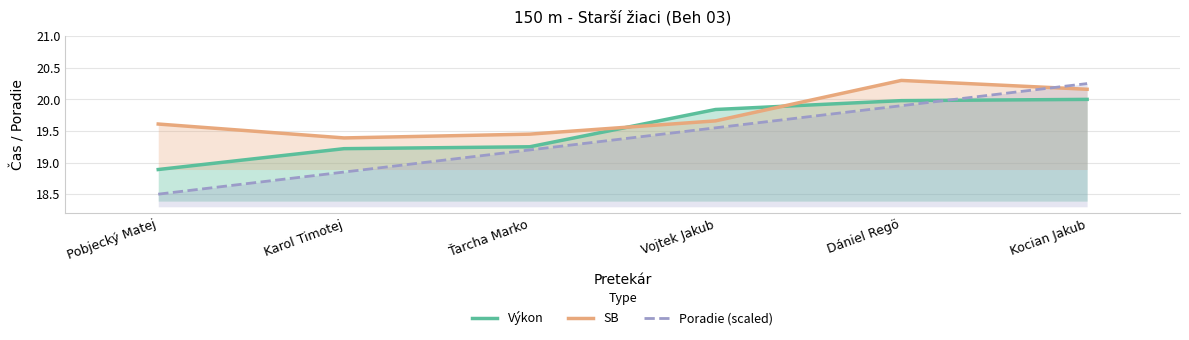

List the series in order of their peak value, highest first.

SB, Poradie (scaled), Výkon